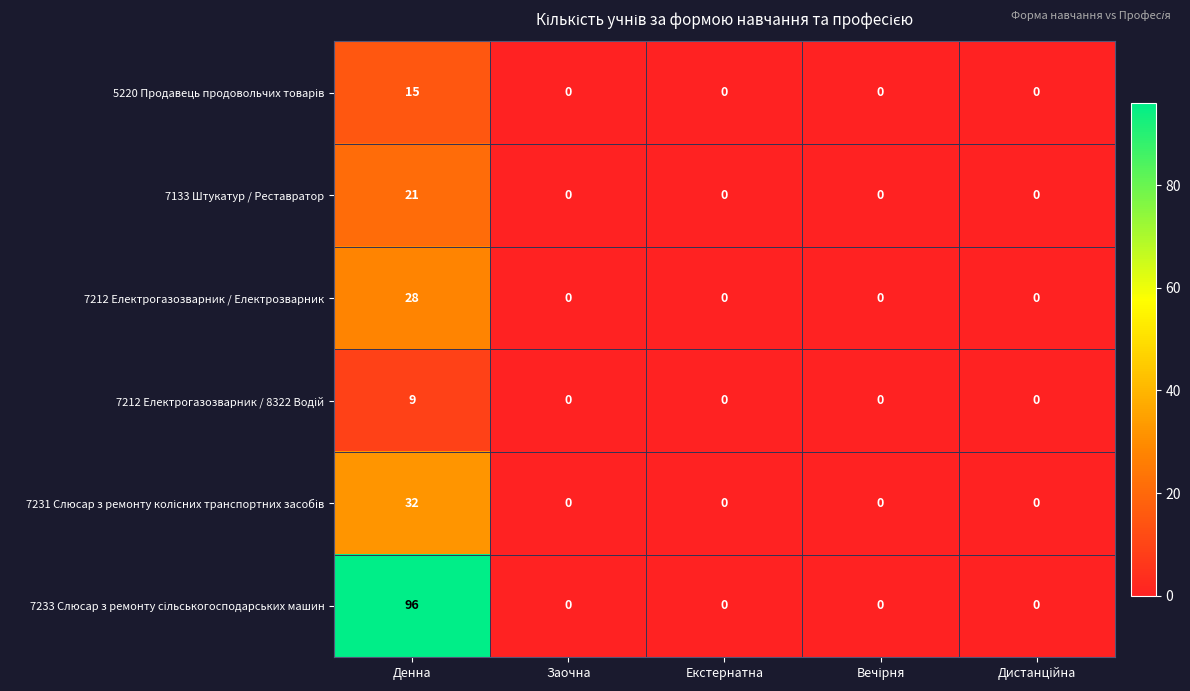

The 7133 Штукатур / Реставратор series shows 10 at Заочна. True or false?

False